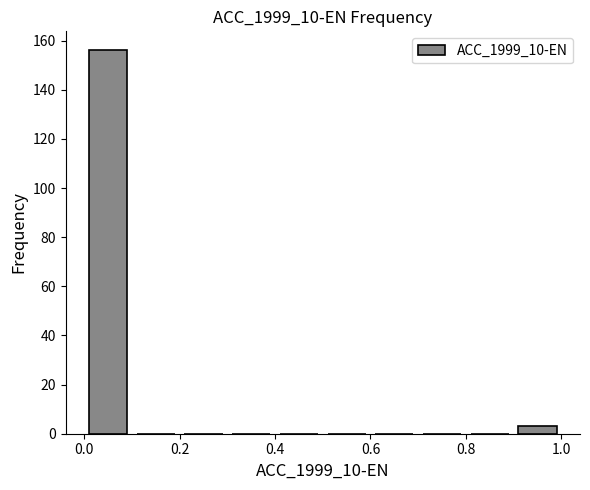

Reading left to right, transcribe this chart: for each bar, give the range it covers on the x-axis and its height. The values are not printed on the chart, so give them approximately, as read against the axis.

0.0 to 0.1: 156
0.1 to 0.2: 0
0.2 to 0.3: 0
0.3 to 0.4: 0
0.4 to 0.5: 0
0.5 to 0.6: 0
0.6 to 0.7: 0
0.7 to 0.8: 0
0.8 to 0.9: 0
0.9 to 1.0: 4